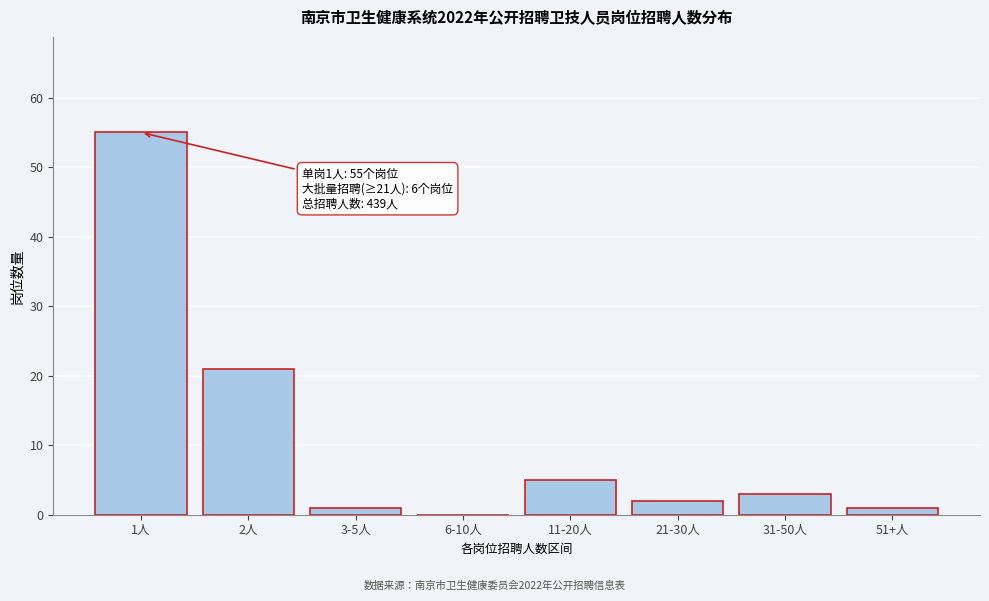

Reading right to left, what are all the values shown in this chart?

51+人=1	31-50人=3	21-30人=2	11-20人=5	6-10人=0	3-5人=1	2人=21	1人=55